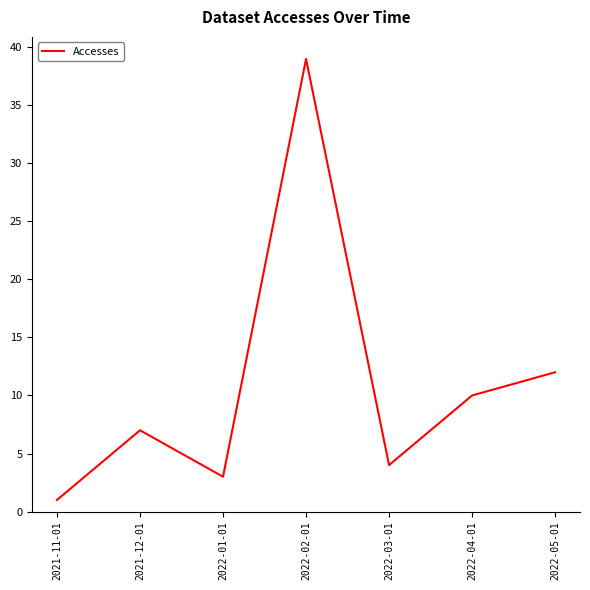

True or false: the data has more than 1 interior local peaks.

True